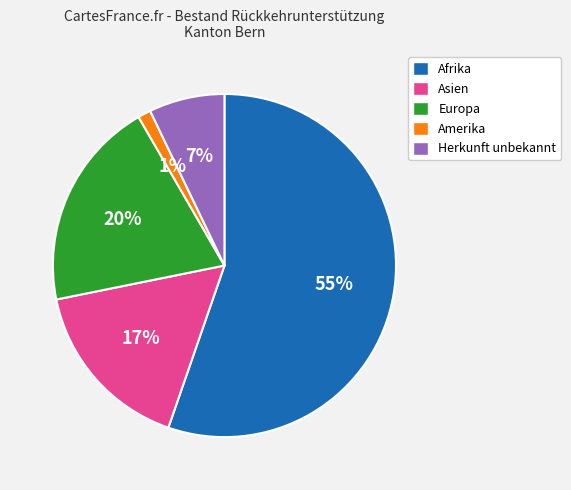

What is the smallest slice in the pie chart?

Amerika